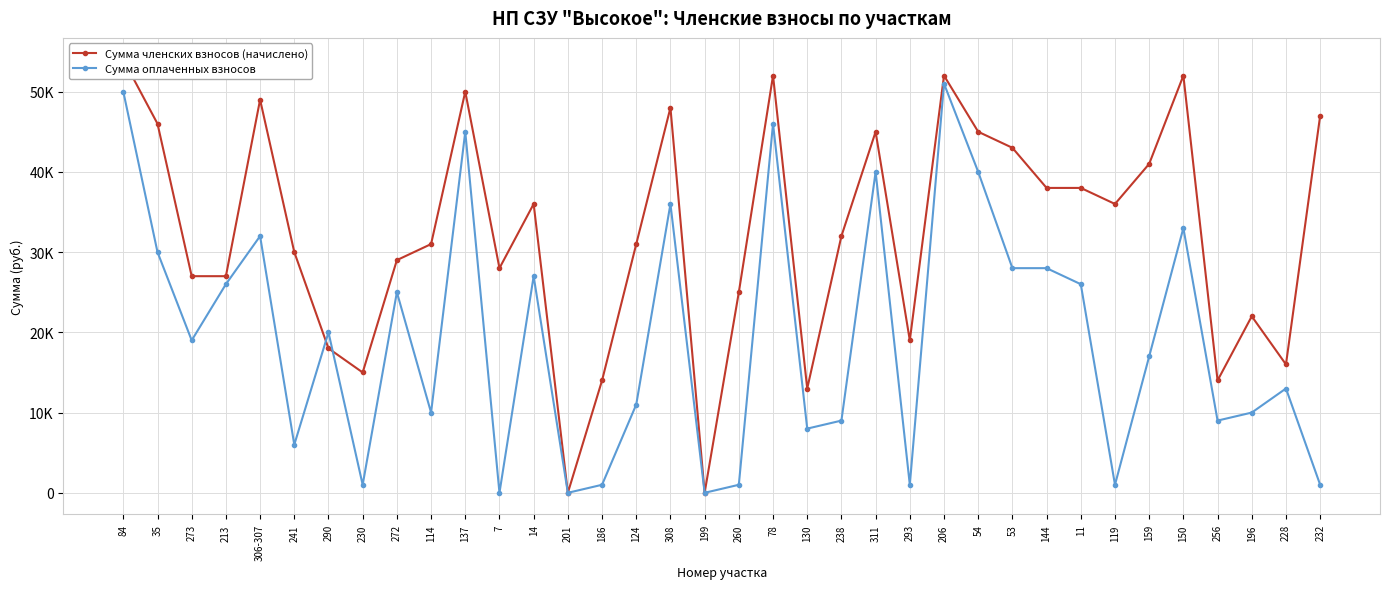

At which label does Сумма оплаченных взносов first exceed 19000?

84